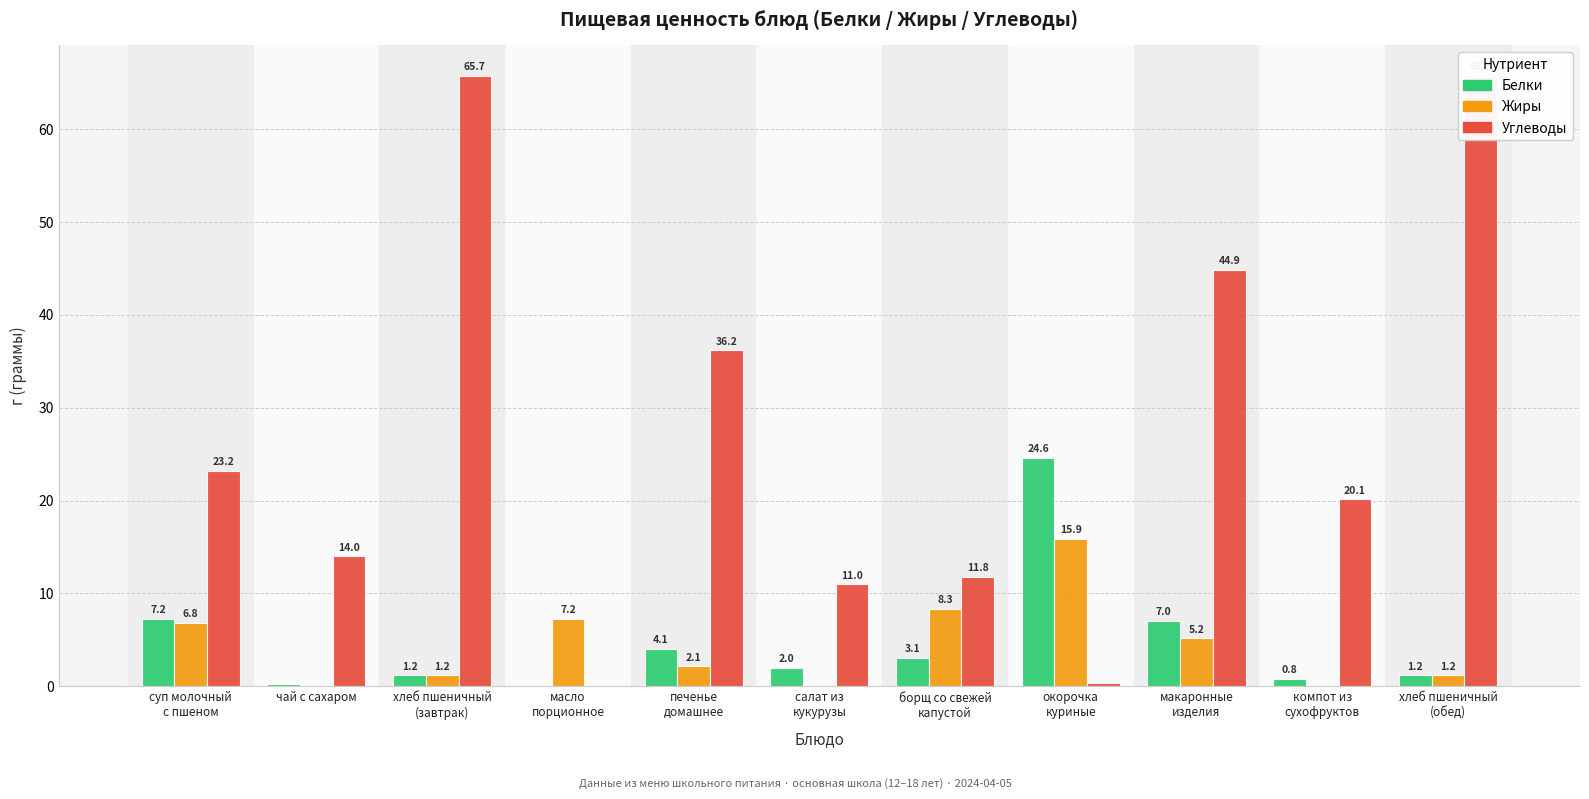

What is the label of the 8th bar from the left?

окорочка
куриные